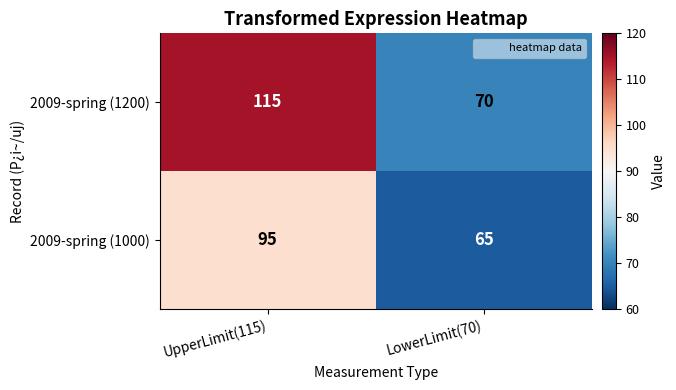

True or false: 2009-spring (1000) has a value of 30 at LowerLimit(70).

False